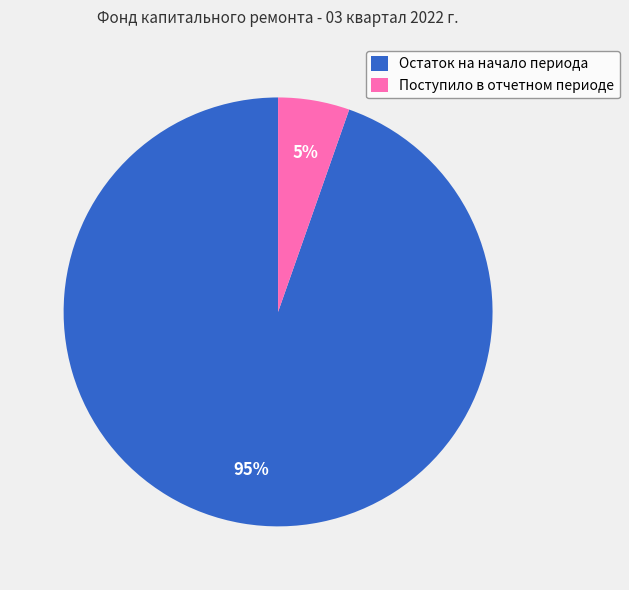

To the nearest percent, what portion does Остаток на начало периода represent?

95%